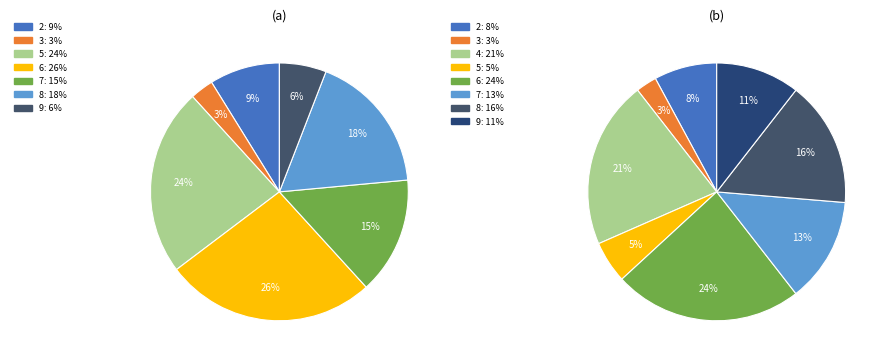

Does any single category account for the majority?

No